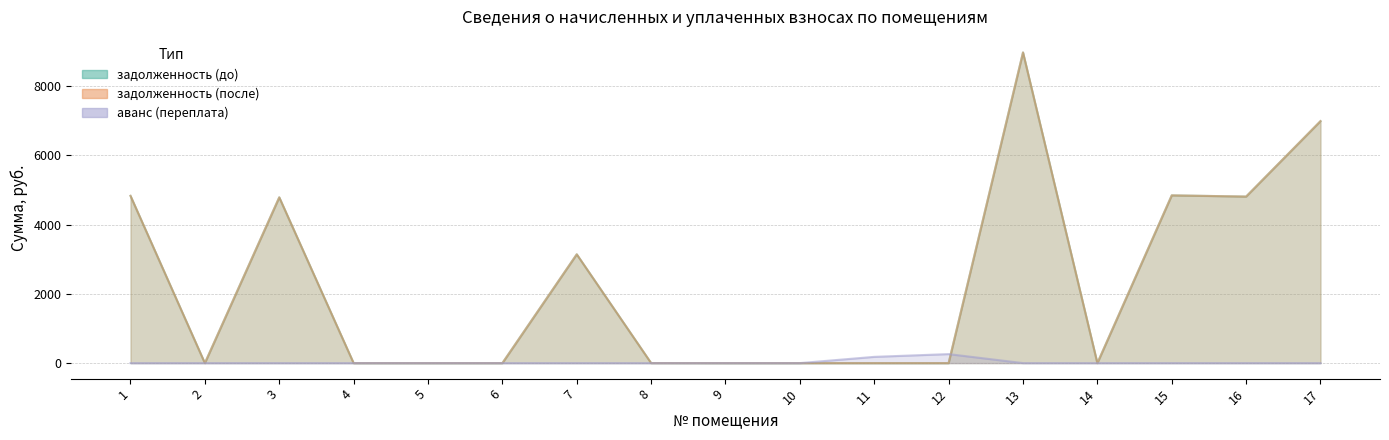

Reading right to left, list all the values displayed in this chart.

задолженность (до): 6992.0	4812.3	4847.1	0.0	8977.2	0.0	0.0	0.0	0.0	1.3	3143.1	0.0	0.0	0.0	4789.7	0.0	4832.8
задолженность (после): 6992.0	4812.3	4847.1	0.0	8977.2	0.0	0.0	0.0	0.0	1.3	3143.1	0.0	0.0	0.0	4789.7	0.0	4832.8
аванс (переплата): 0.0	0.0	0.0	0.0	0.0	260.0	180.2	0.0	0.0	0.0	0.0	0.0	0.0	0.0	0.0	0.0	0.0